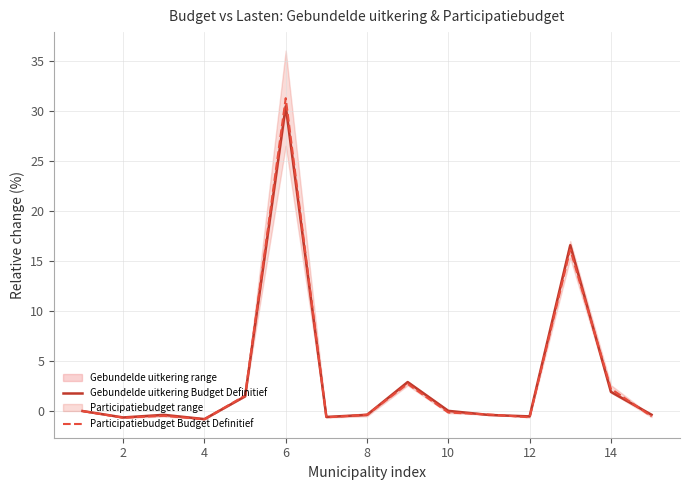

Does the chart have visible grid lines?

Yes